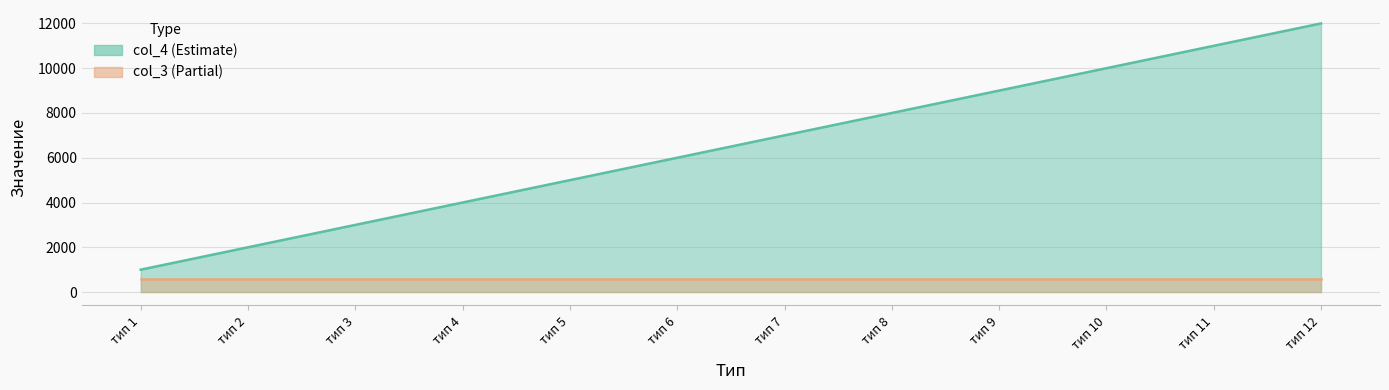

What is the value of the 9th point from the left?

9000